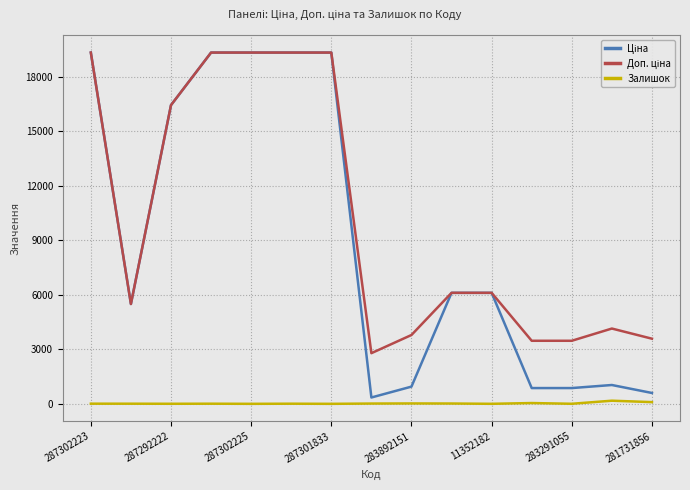

What is the maximum value shown in the chart?

19343.1